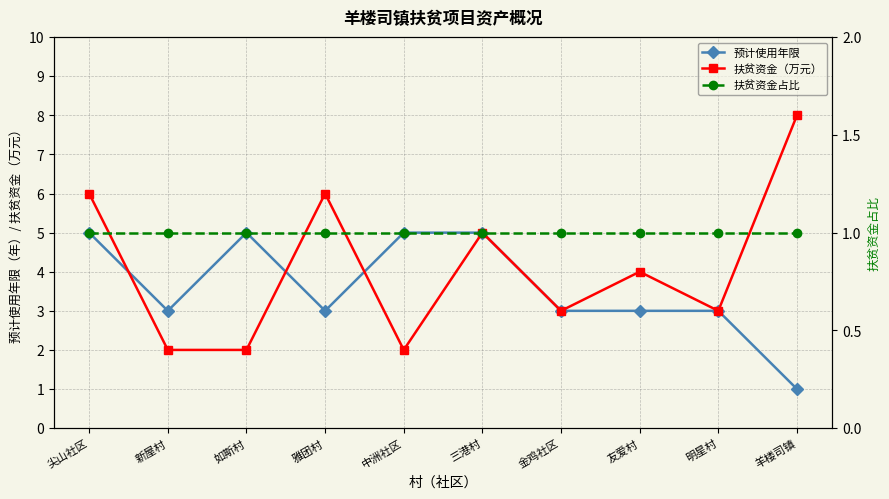

What is the average value of the 预计使用年限 series?

4